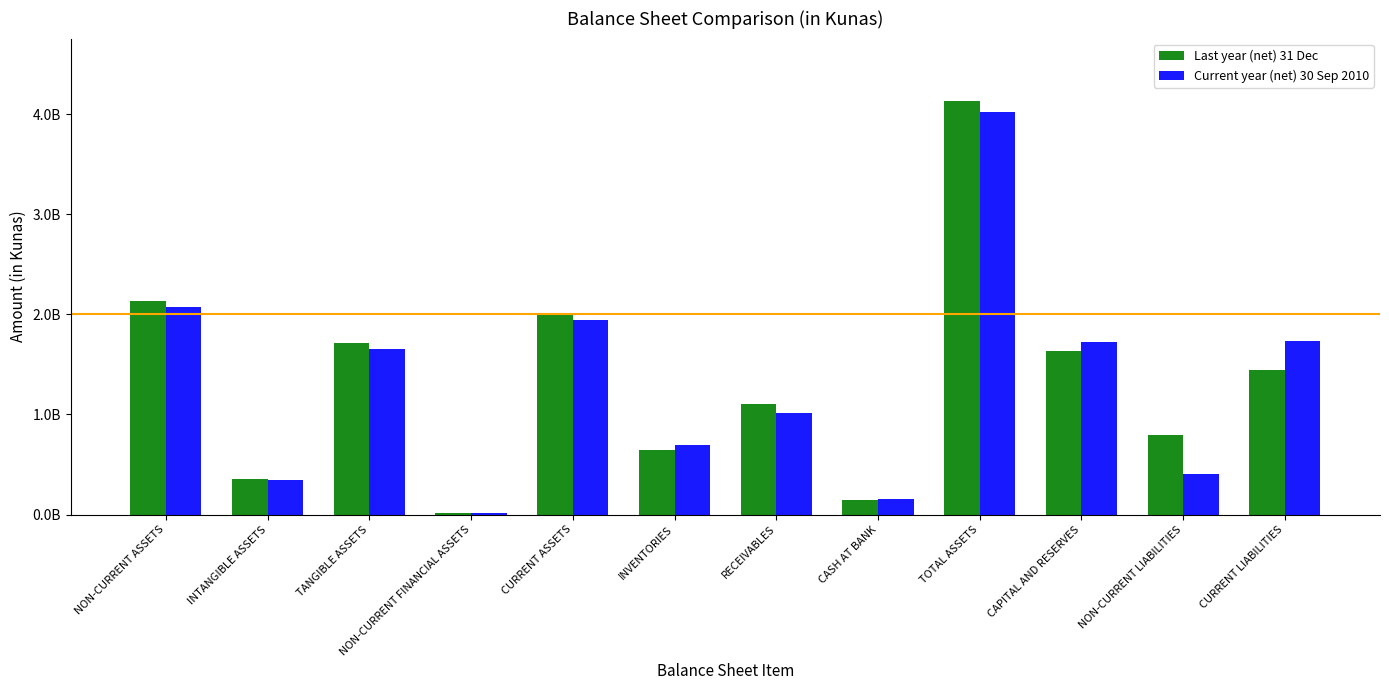

Are the bars horizontal?

No